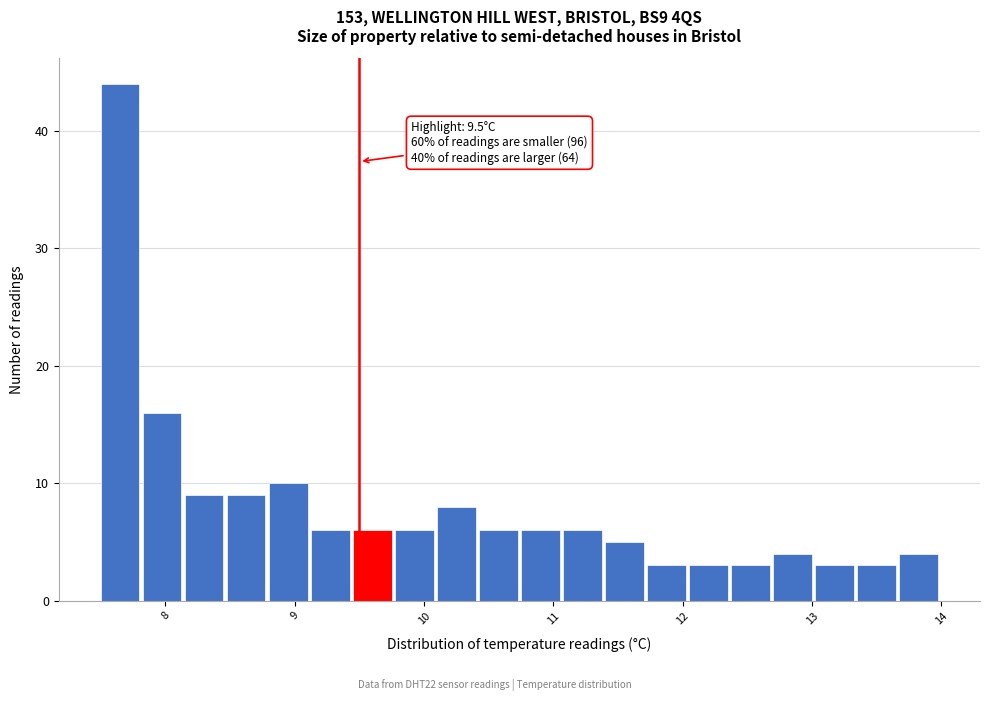

Around what value on the x-axis is the tallest bar? Give the approximate position of its centre, as read against the axis.

7.6